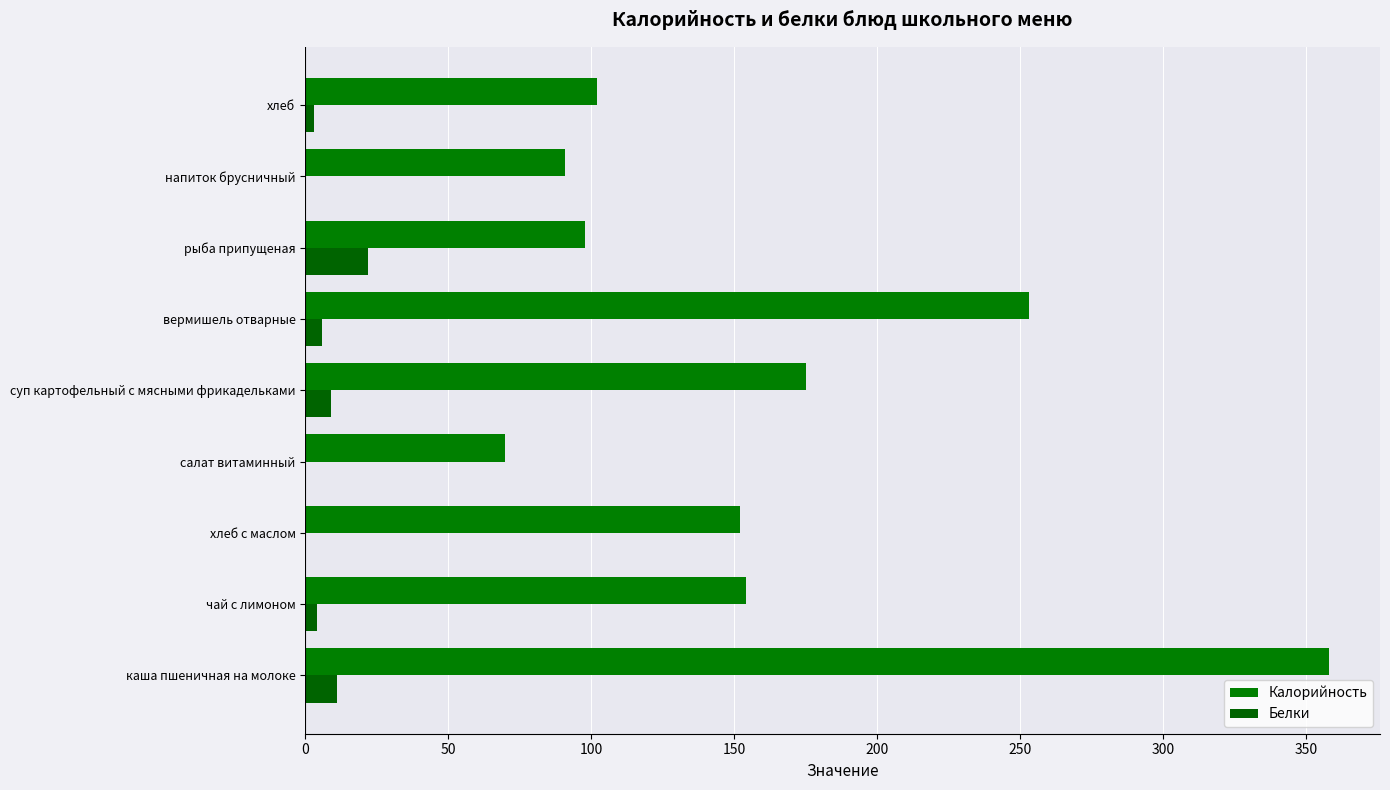

What is the average value of the Калорийность series?

161